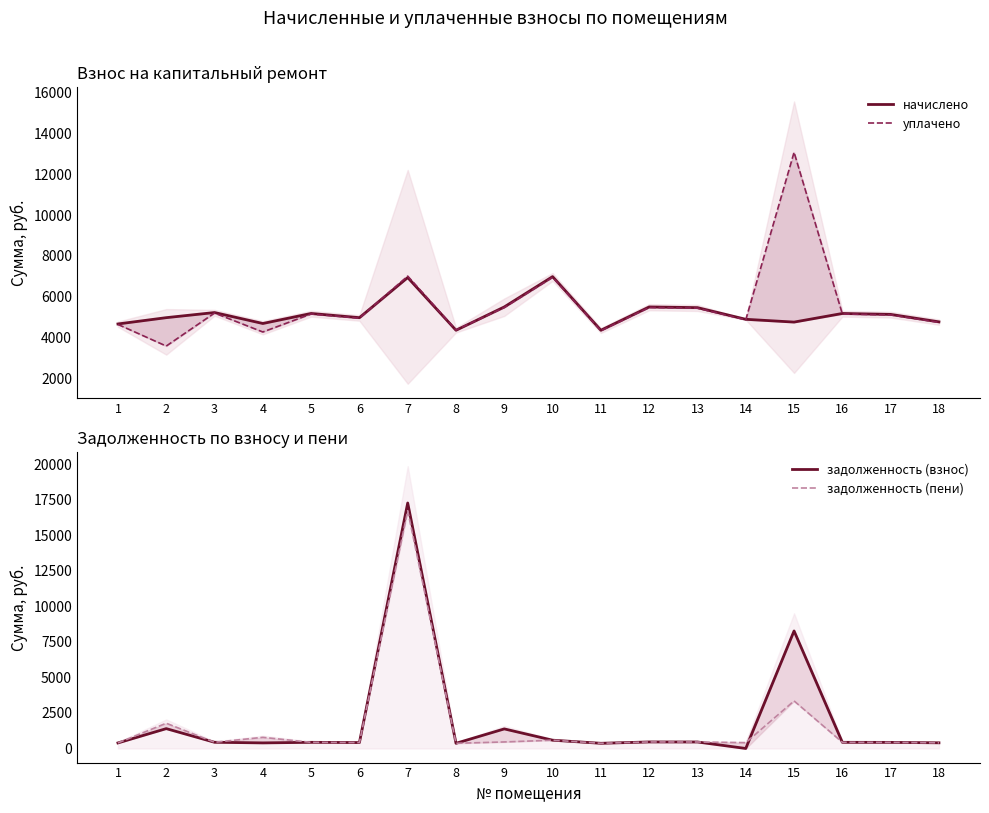

At which category is the sum across all series the highest?

7